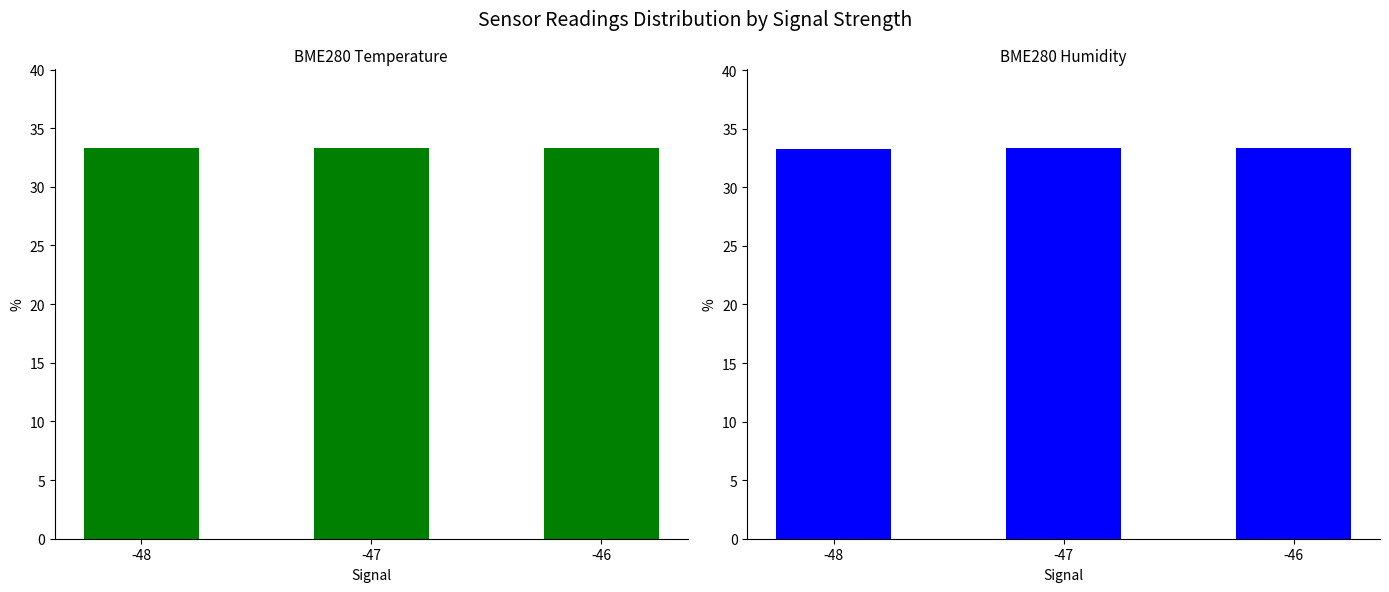

Reading right to left, what are all the values shown in this chart?

BME280_temperature: -46=33.3	-47=33.3	-48=33.3
BME280_humidity: -46=33.4	-47=33.4	-48=33.2